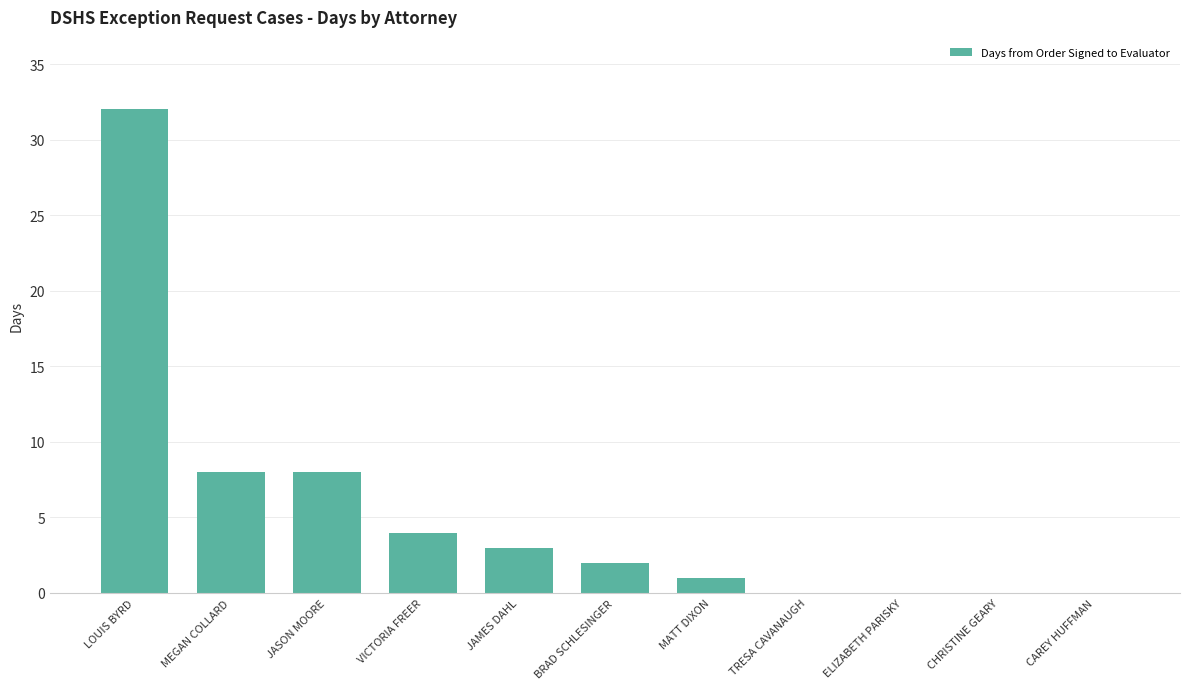

Count the number of categories in the chart.

11